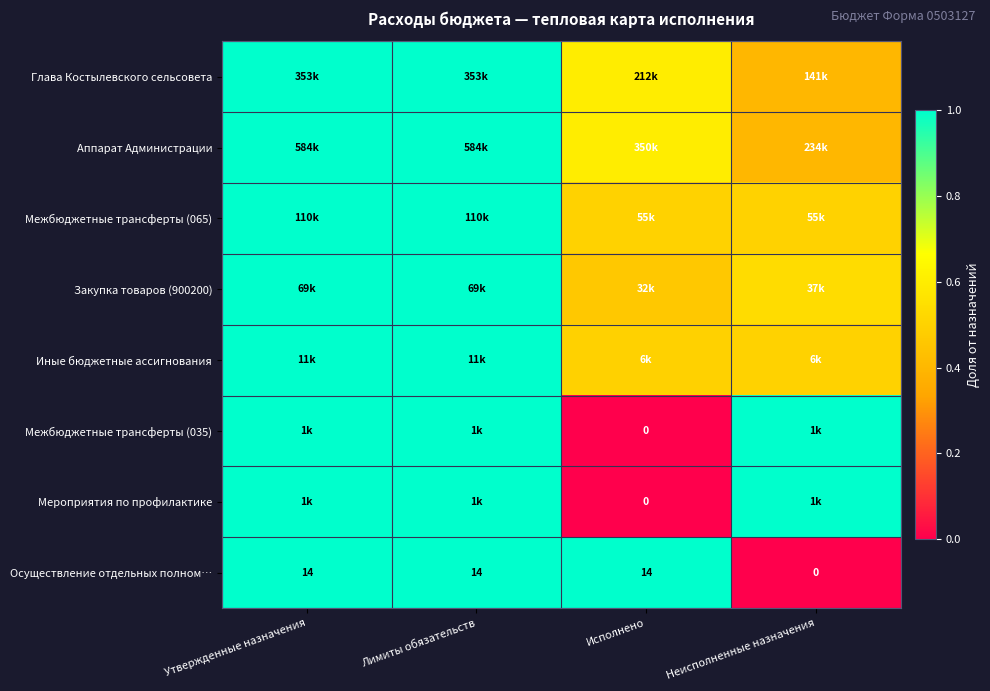

At which label does Мероприятия по профилактике reach its peak?

Утвержденные назначения